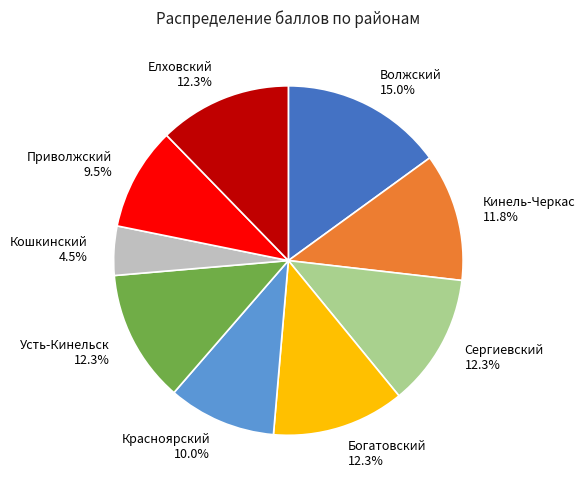

Between Кошкинский and Кинель-Черкас, which is larger?

Кинель-Черкас